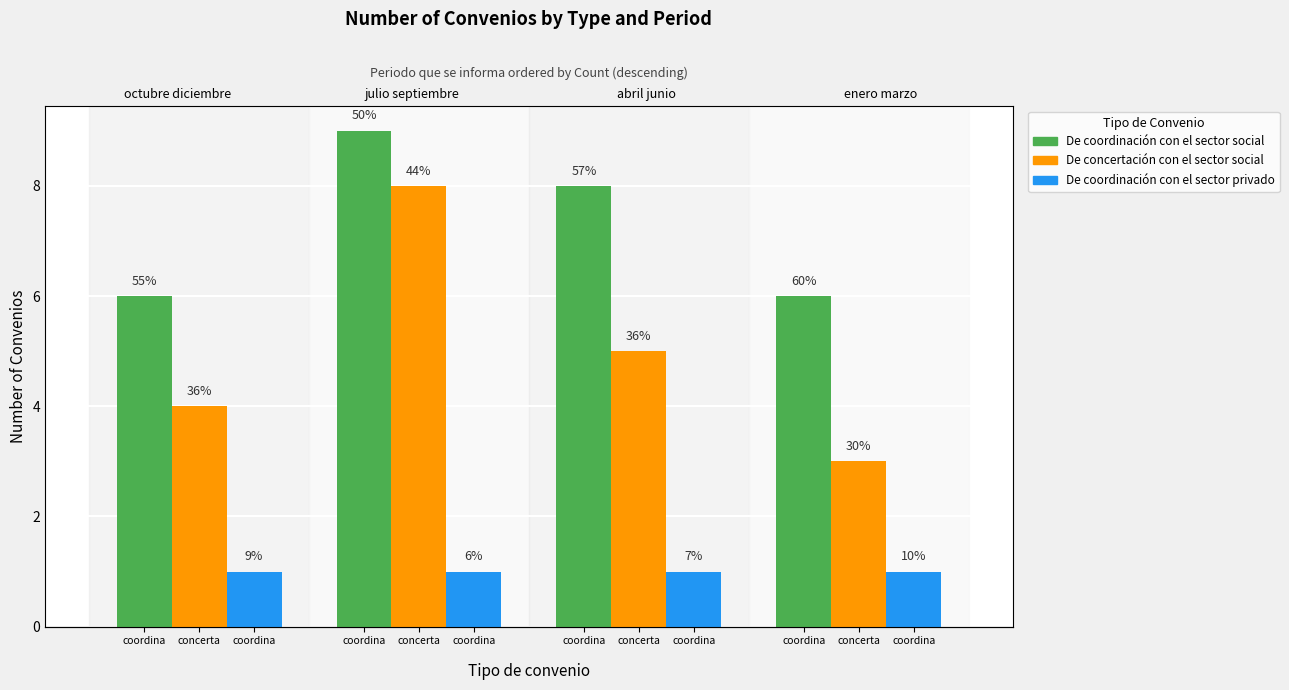

Is it true that De concertación con el sector social equals 5 at coordina?

True